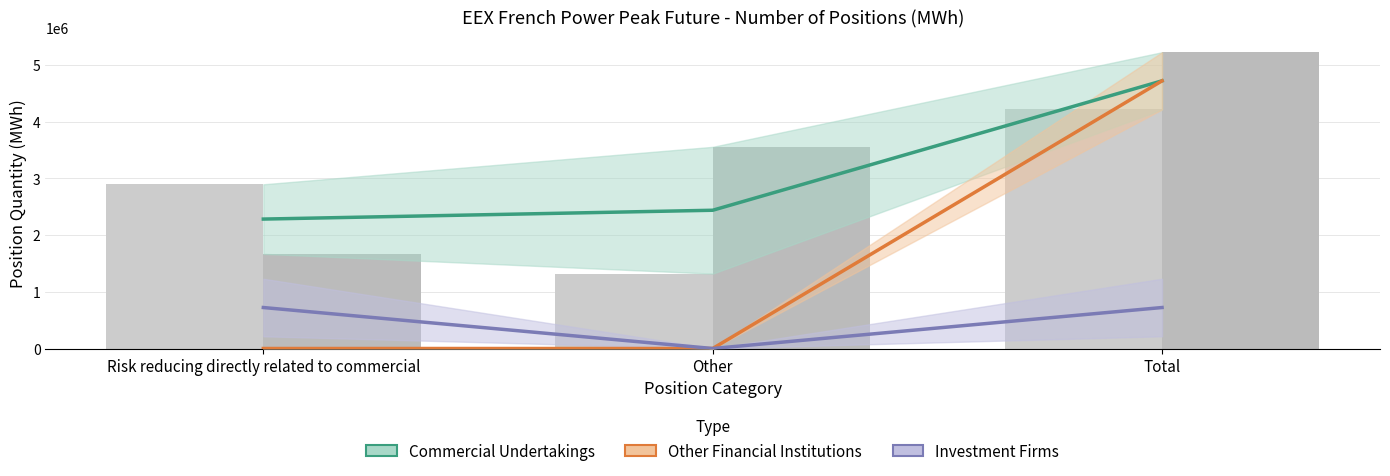

How many groups of bars are there?

3